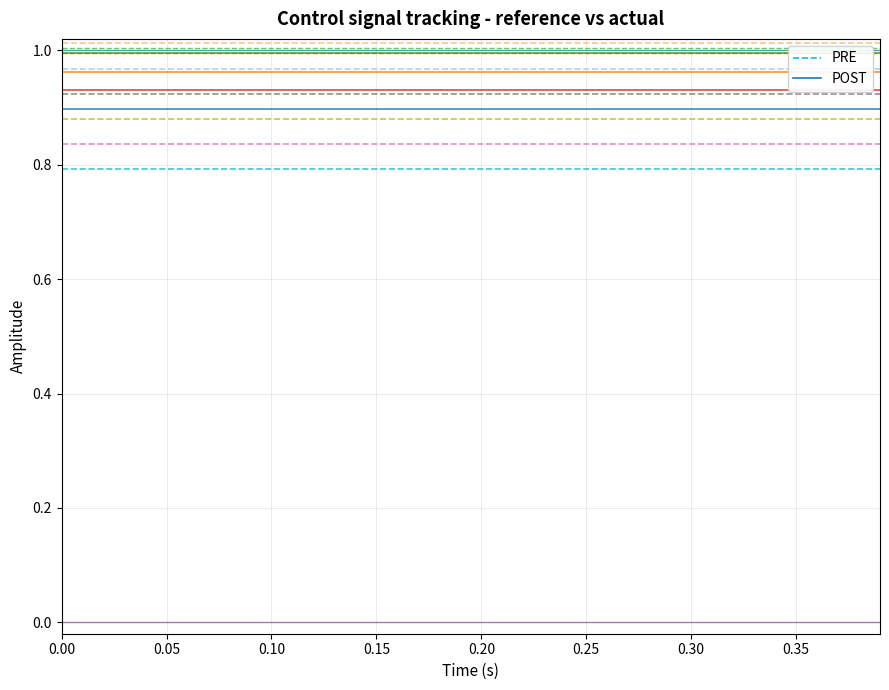

Reading left to right, what are all the values shown in this chart?

reference (PRE): 0.8	0.8	0.8	0.8	0.8	0.8	0.8	0.8	0.8	0.8	0.8	0.8	0.8	0.8	0.8	0.8	0.8	0.8	0.8	0.8	0.8	0.8	0.8	0.8	0.8	0.8	0.8	0.8	0.8	0.8	0.8	0.8	0.8	0.8	0.8	0.8	0.8	0.8	0.8	0.8
actual (POST): 0.9	0.9	0.9	0.9	0.9	0.9	0.9	0.9	0.9	0.9	0.9	0.9	0.9	0.9	0.9	0.9	0.9	0.9	0.9	0.9	0.9	0.9	0.9	0.9	0.9	0.9	0.9	0.9	0.9	0.9	0.9	0.9	0.9	0.9	0.9	0.9	0.9	0.9	0.9	0.9
high: 1.0	1.0	1.0	1.0	1.0	1.0	1.0	1.0	1.0	1.0	1.0	1.0	1.0	1.0	1.0	1.0	1.0	1.0	1.0	1.0	1.0	1.0	1.0	1.0	1.0	1.0	1.0	1.0	1.0	1.0	1.0	1.0	1.0	1.0	1.0	1.0	1.0	1.0	1.0	1.0
low: 1.0	1.0	1.0	1.0	1.0	1.0	1.0	1.0	1.0	1.0	1.0	1.0	1.0	1.0	1.0	1.0	1.0	1.0	1.0	1.0	1.0	1.0	1.0	1.0	1.0	1.0	1.0	1.0	1.0	1.0	1.0	1.0	1.0	1.0	1.0	1.0	1.0	1.0	1.0	1.0
error: 0.0	0.0	0.0	0.0	0.0	0.0	0.0	0.0	0.0	0.0	0.0	0.0	0.0	0.0	0.0	0.0	0.0	0.0	0.0	0.0	0.0	0.0	0.0	0.0	0.0	0.0	0.0	0.0	0.0	0.0	0.0	0.0	0.0	0.0	0.0	0.0	0.0	0.0	0.0	0.0
actual (raw): 1.0	1.0	1.0	1.0	1.0	1.0	1.0	1.0	1.0	1.0	1.0	1.0	1.0	1.0	1.0	1.0	1.0	1.0	1.0	1.0	1.0	1.0	1.0	1.0	1.0	1.0	1.0	1.0	1.0	1.0	1.0	1.0	1.0	1.0	1.0	1.0	1.0	1.0	1.0	1.0